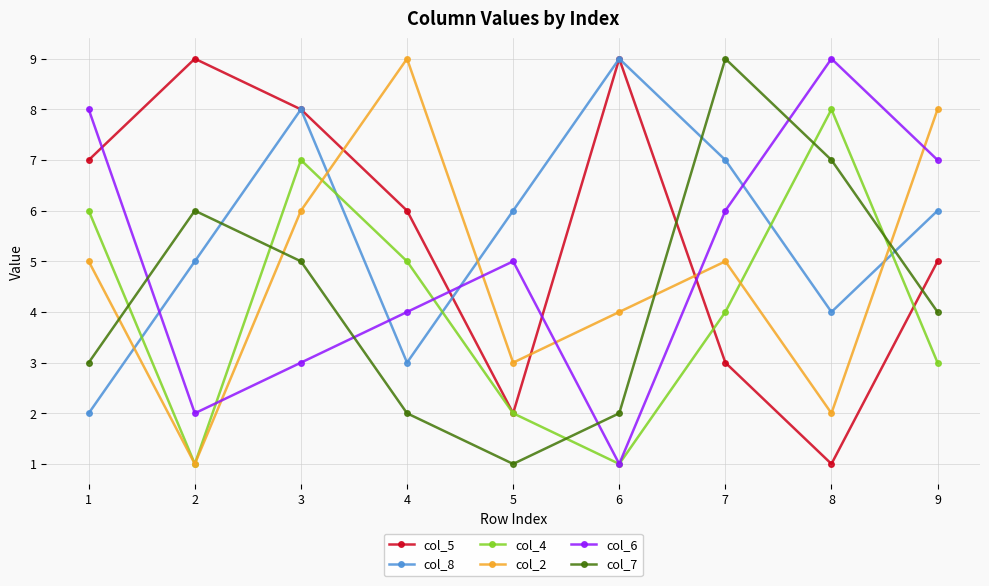

What is the average value of the col_7 series?

4